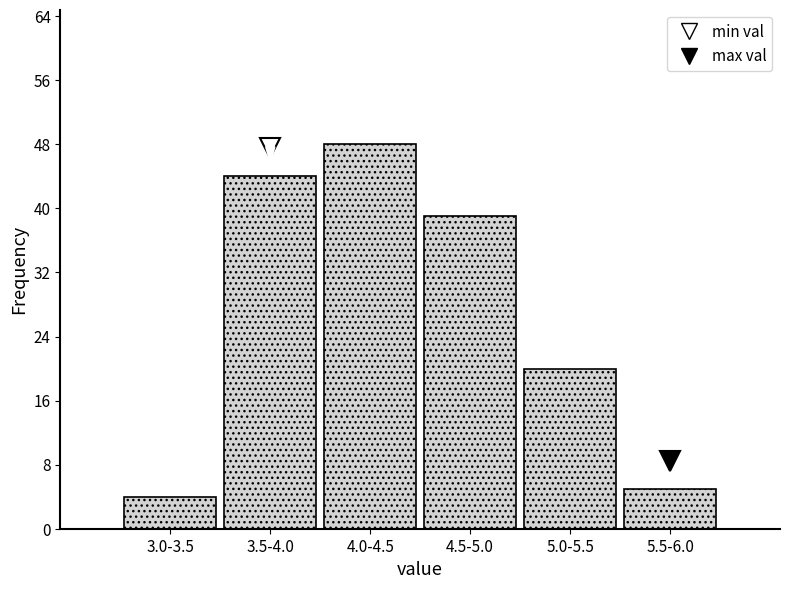

Reading left to right, transcribe all the data shown in this chart.

4	44	48	39	20	5